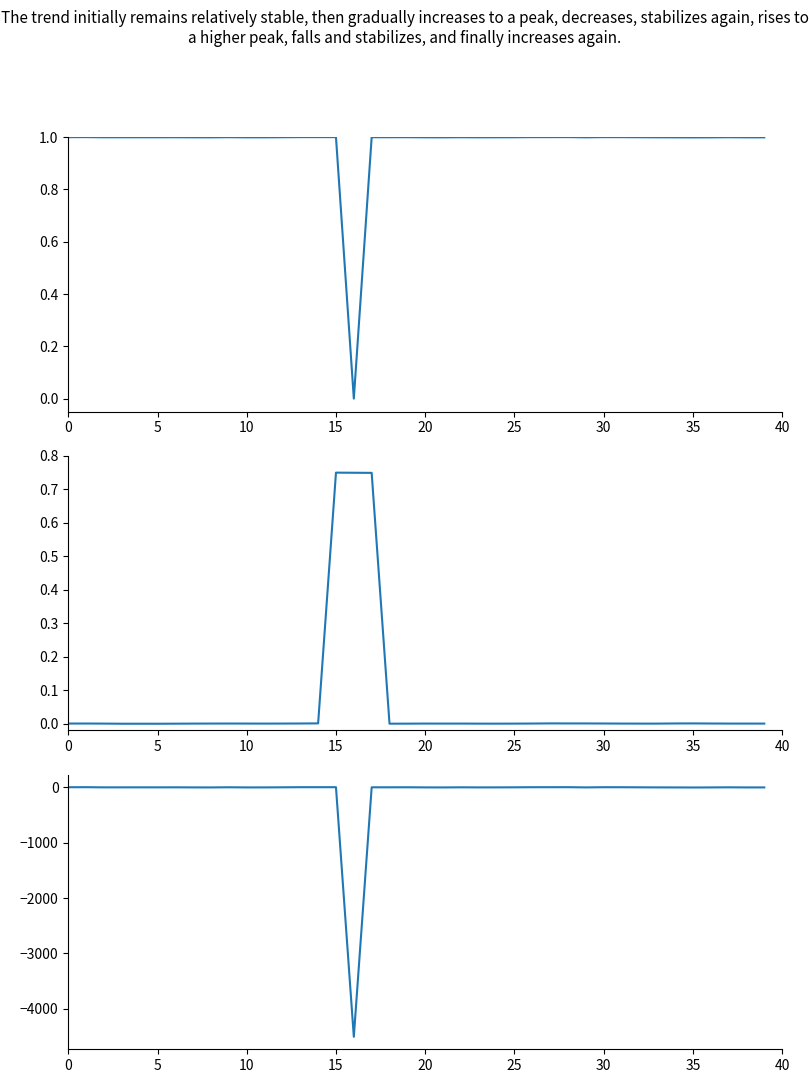

What is the difference between the second highest and second lowest values?

5.4